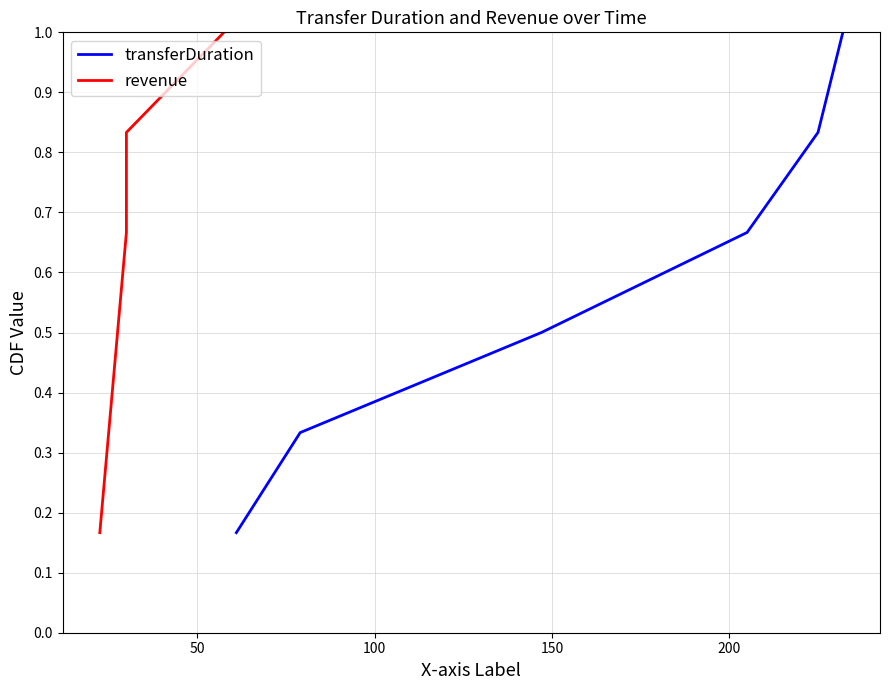

Which series has the largest total across all categories?

transferDuration